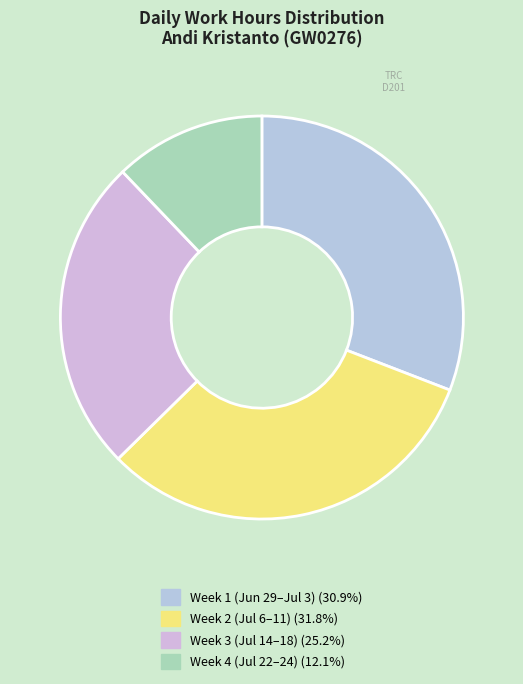

How many segments does this pie chart have?

4